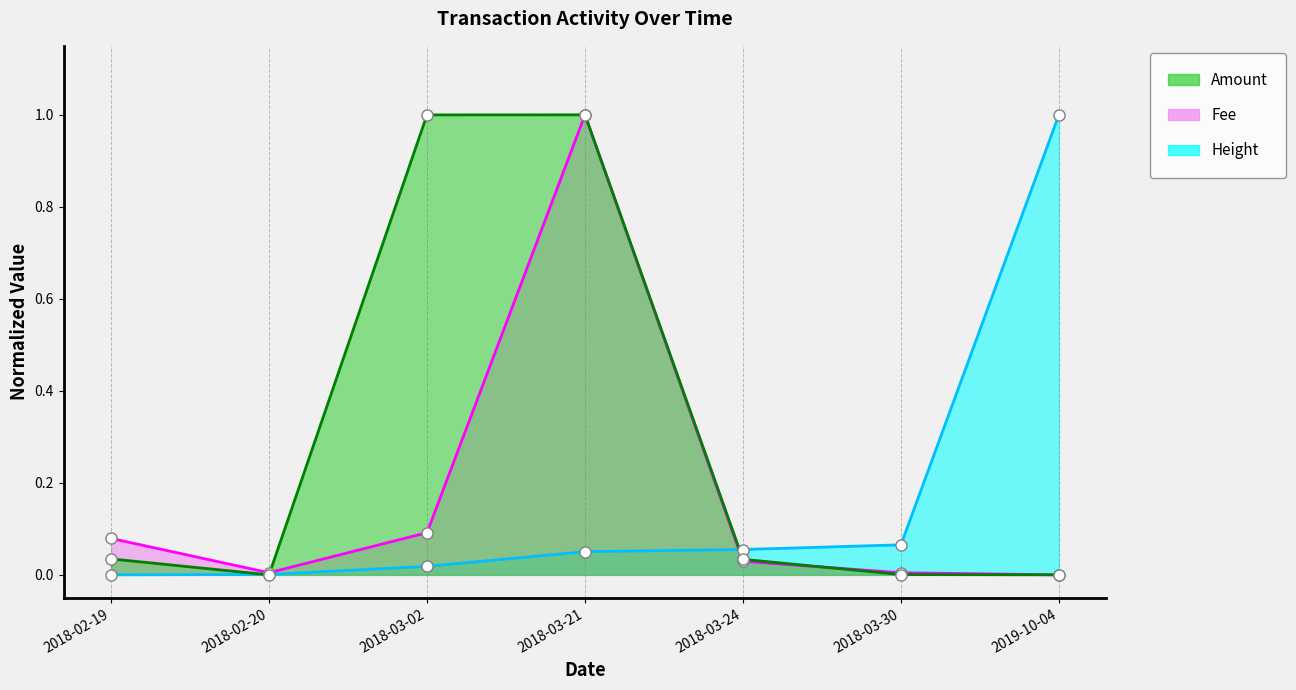

Which category has the lowest value across all series?

2019-10-04